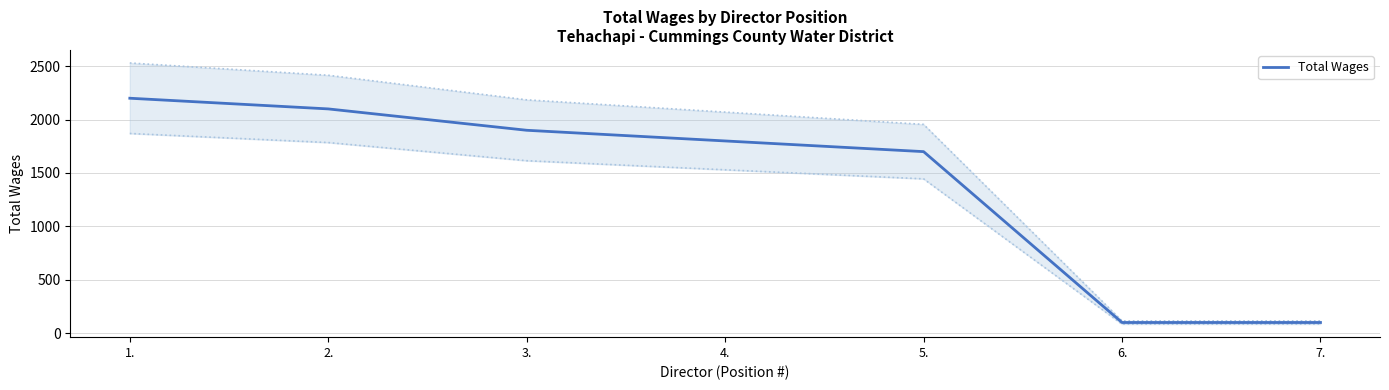

What is the smallest value displayed?

100